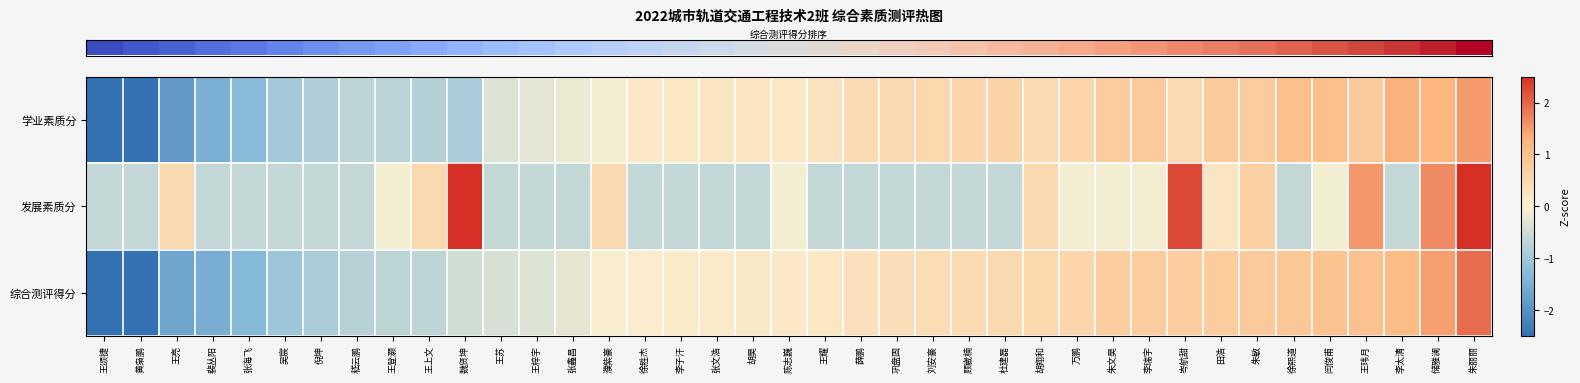

Which has a higher value, 李太清 or 杜建磊?

李太清